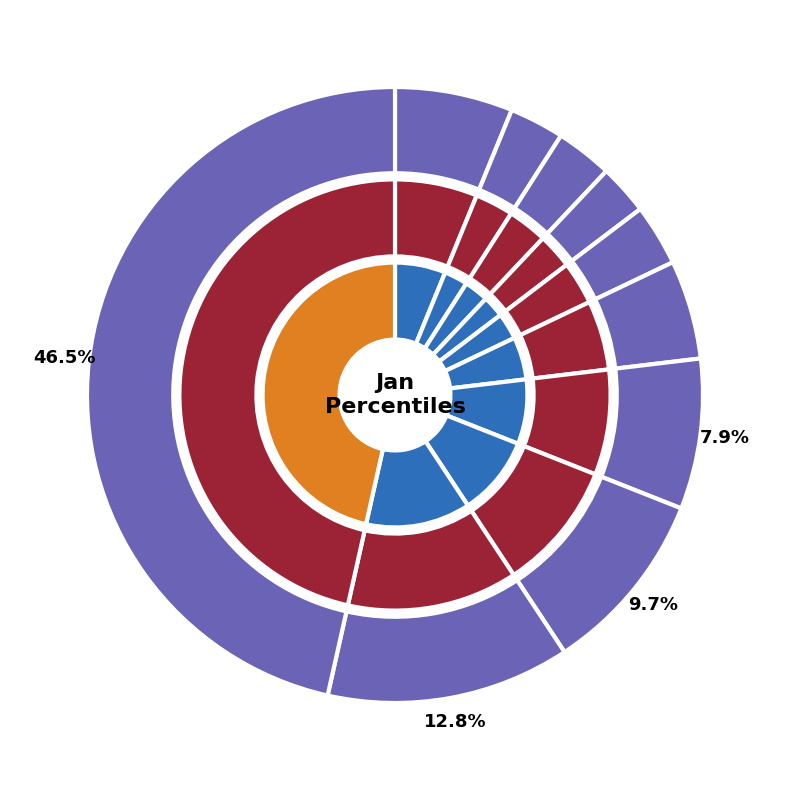

Combined, do pct25 and pct05 account for over 50%?

No